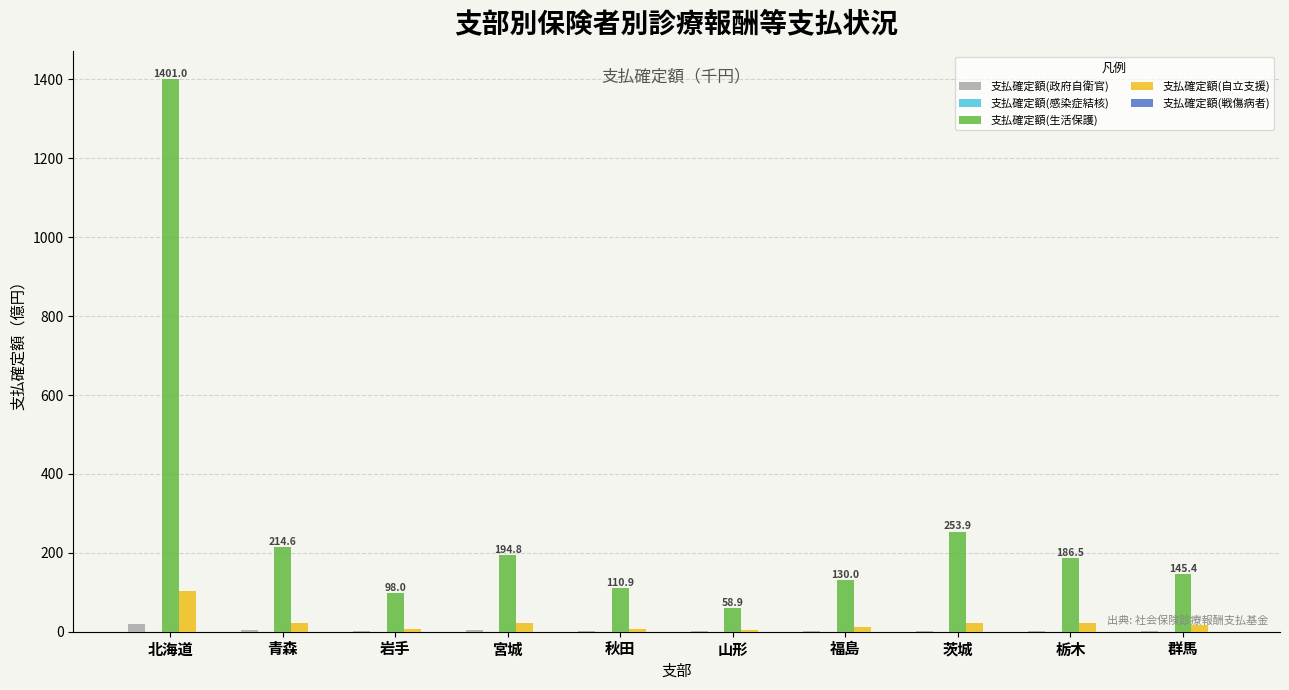

How many groups of bars are there?

10